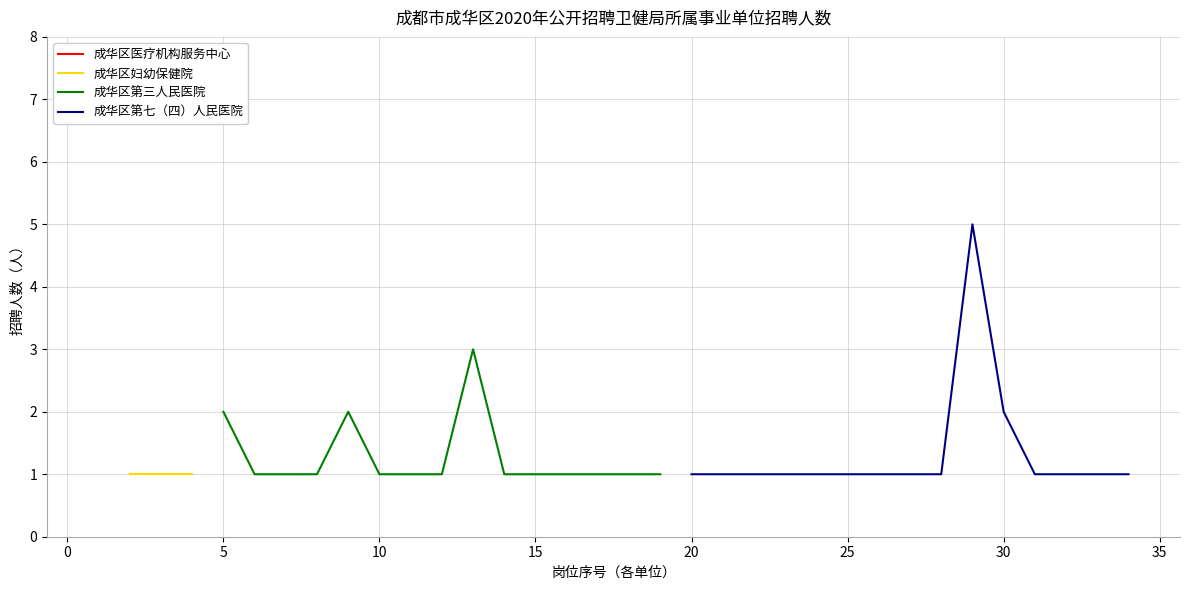

True or false: 成华区第三人民医院 has a value of 1 at 10.

True